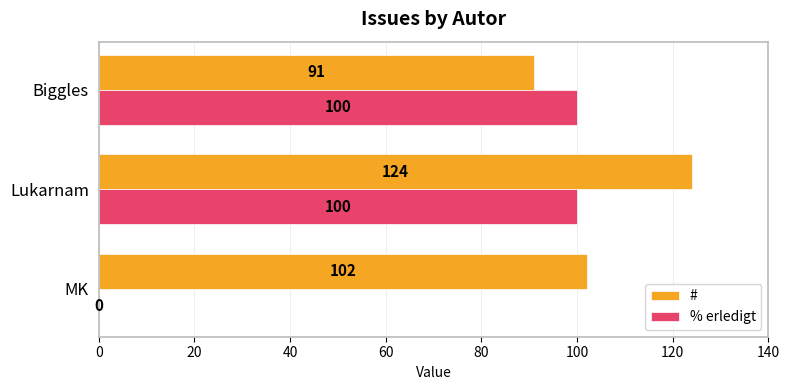

What is the sum of the # values at Biggles and Lukarnam?

215